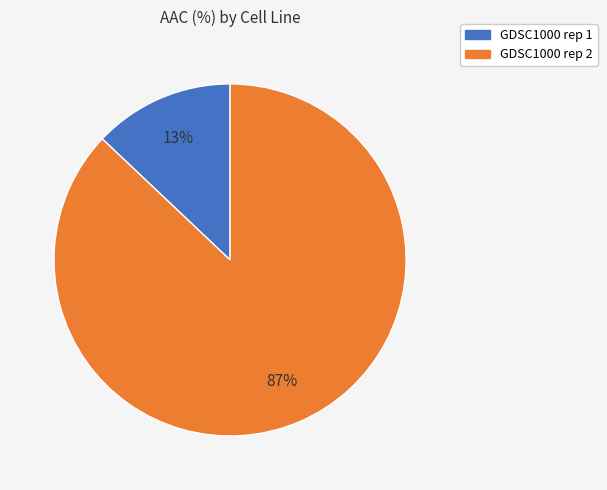

Between GDSC1000 rep 1 and GDSC1000 rep 2, which is larger?

GDSC1000 rep 2